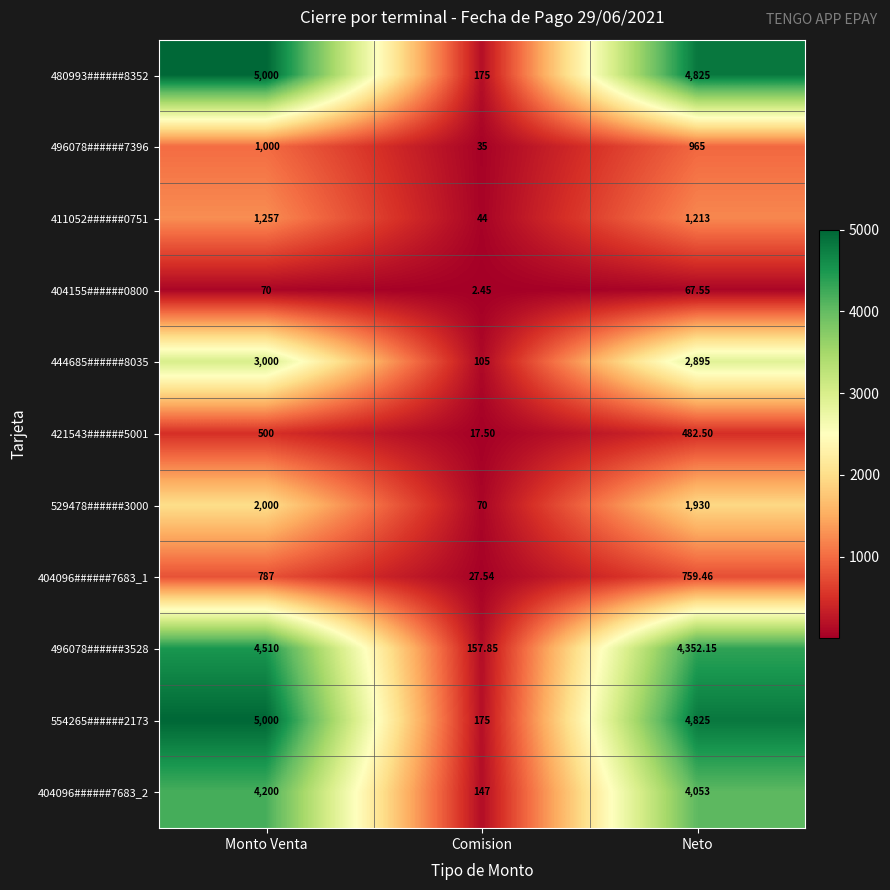

Is the value of 496078######7396 at Neto greater than the value of 411052######0751 at Comision?

Yes